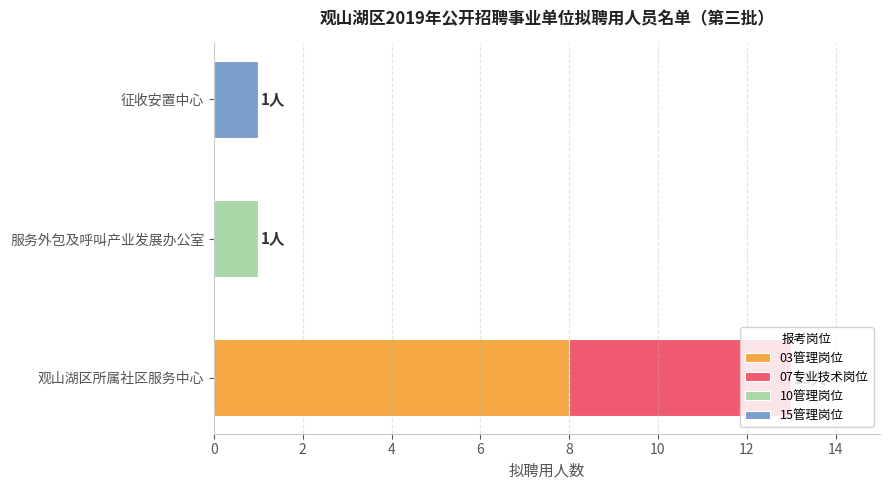

What is the maximum value for 03管理岗位?

8